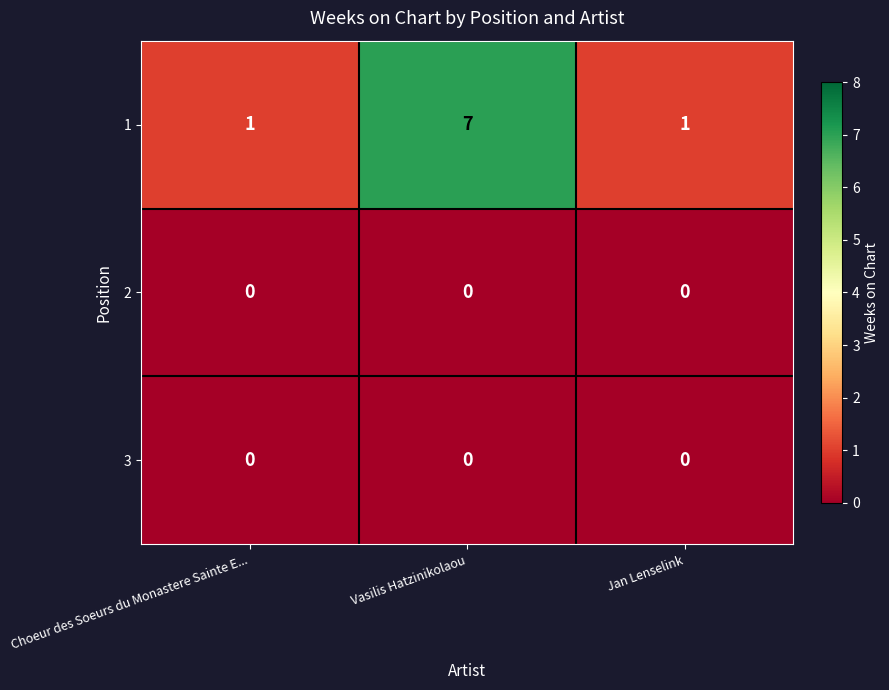

True or false: 2 has a value of 0 at Vasilis Hatzinikolaou.

True